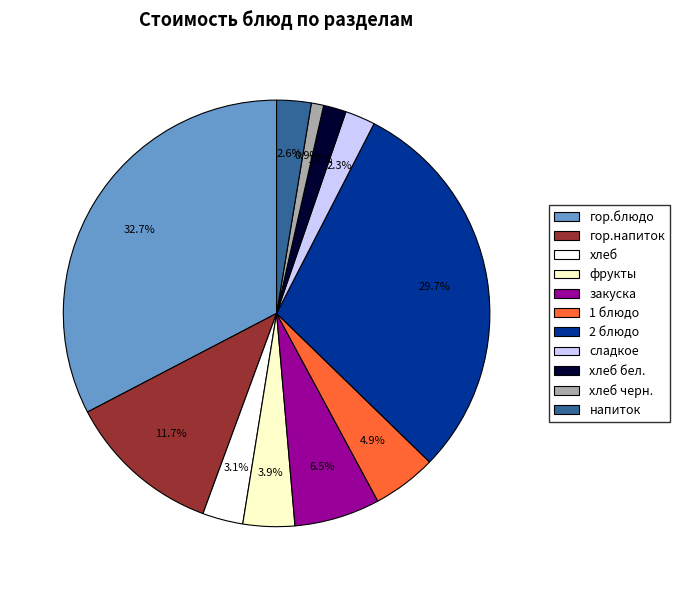

The хлеб черн. slice represents 1% of the pie. True or false?

True